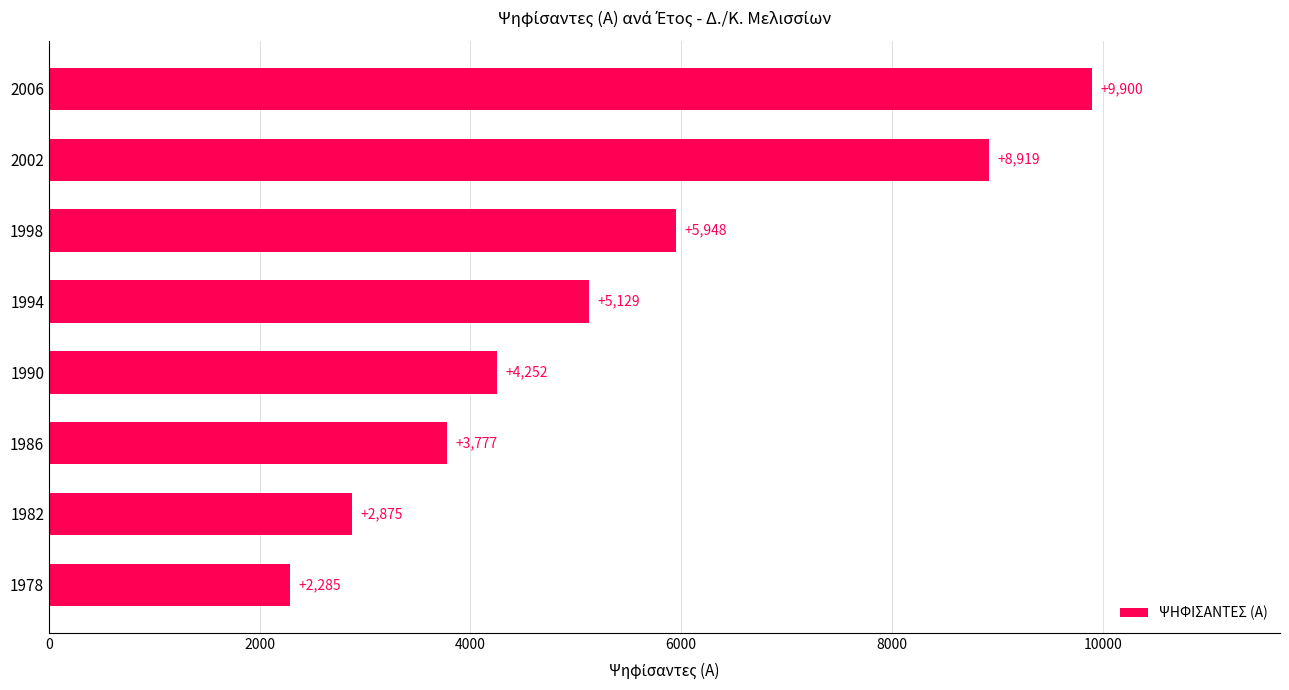

Between 1994 and 1998, which is larger?

1998